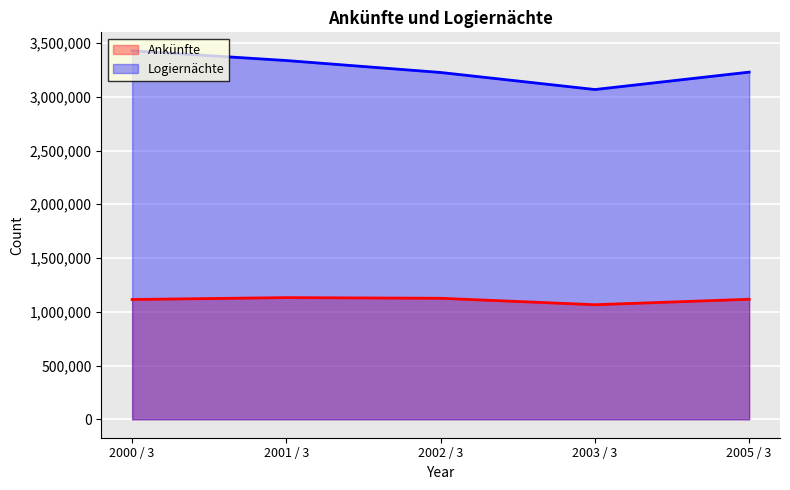

What position from the right is 2005 / 3?

1